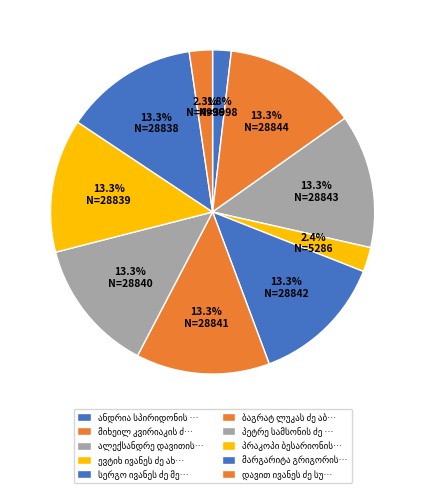

Which category has the biggest portion of the pie?

მიხეილ კვირიაკის ძე ჭოჭუა